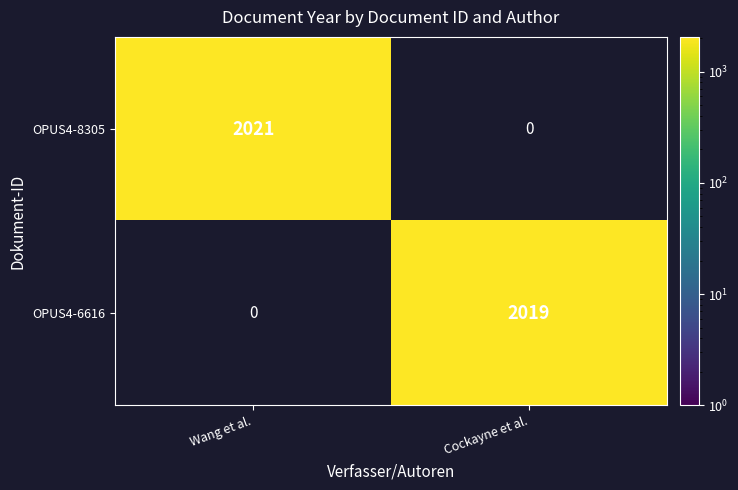

What is the sum of all OPUS4-8305 values?

2021